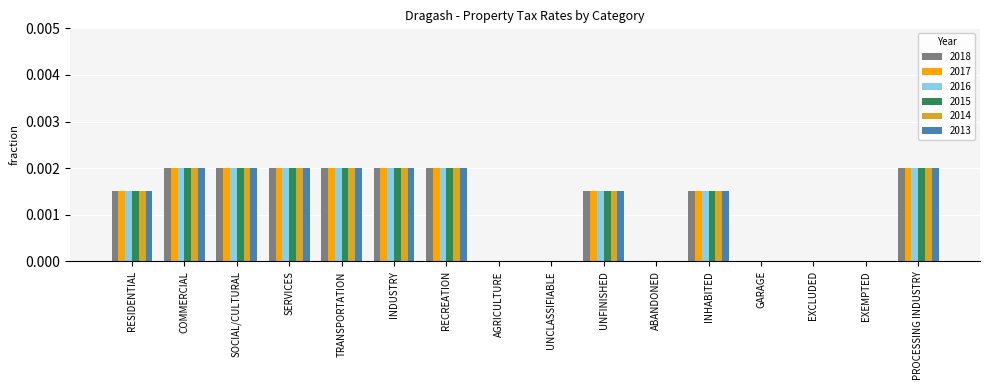

The 2015 series shows 0.0 at EXCLUDED. True or false?

True